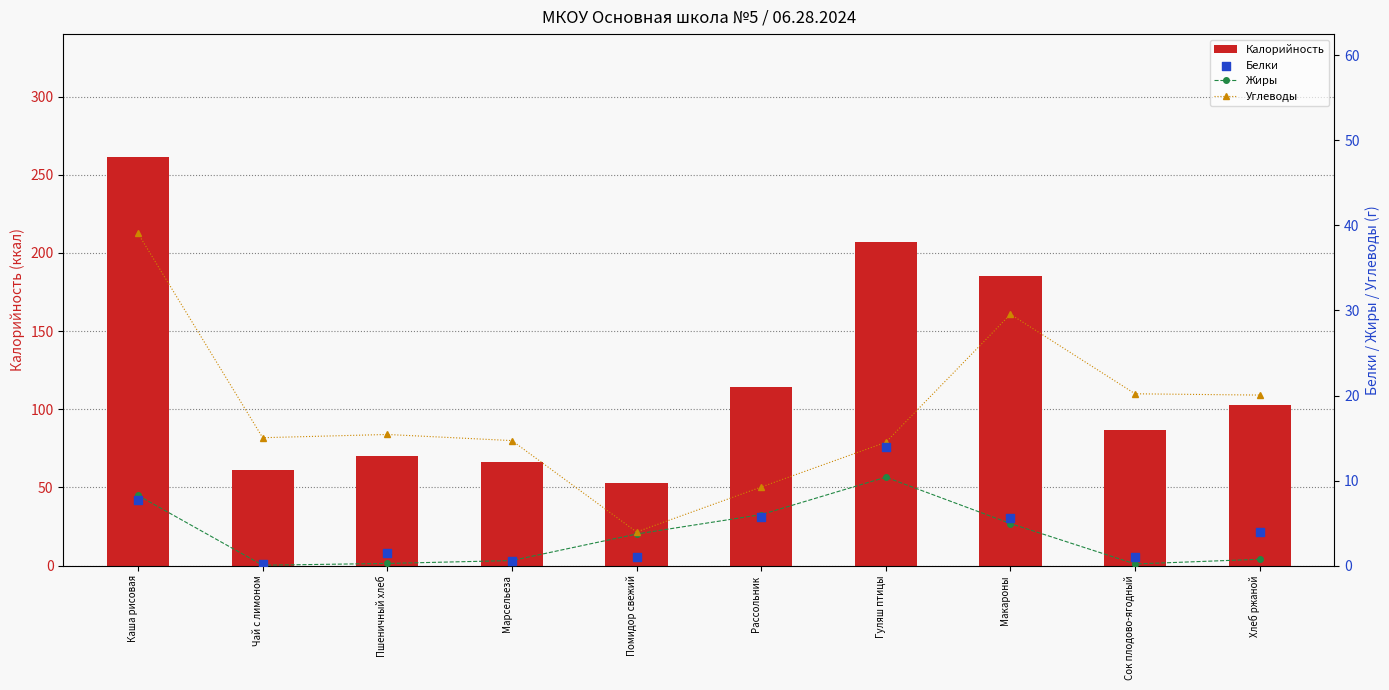

Which series has the largest total across all categories?

Калорийность